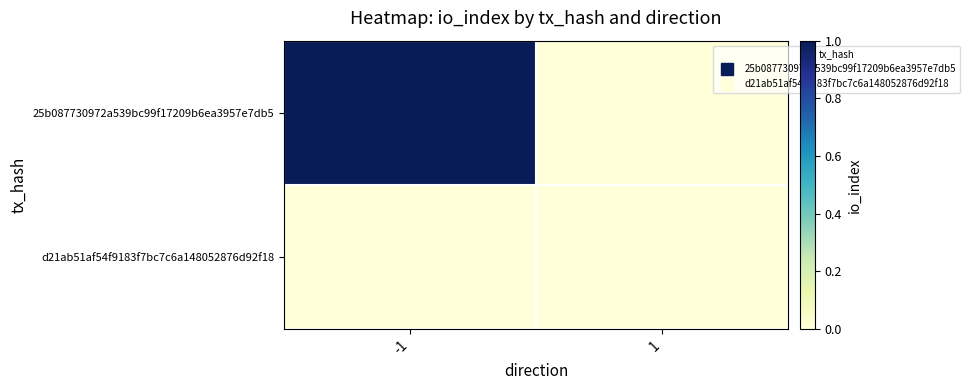

Which series changed the most between -1 and 1?

25b087730972a539bc99f17209b6ea3957e7db5